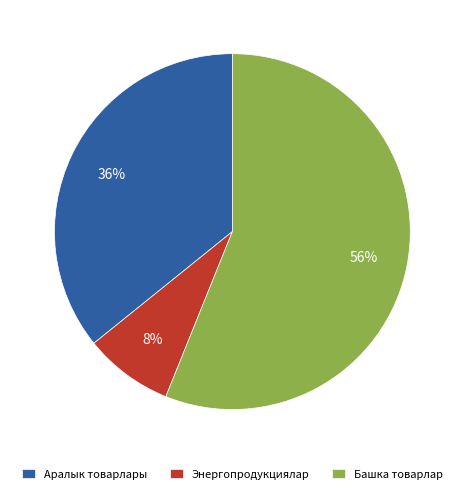

Which category has the smallest portion of the pie?

Энергопродукциялар